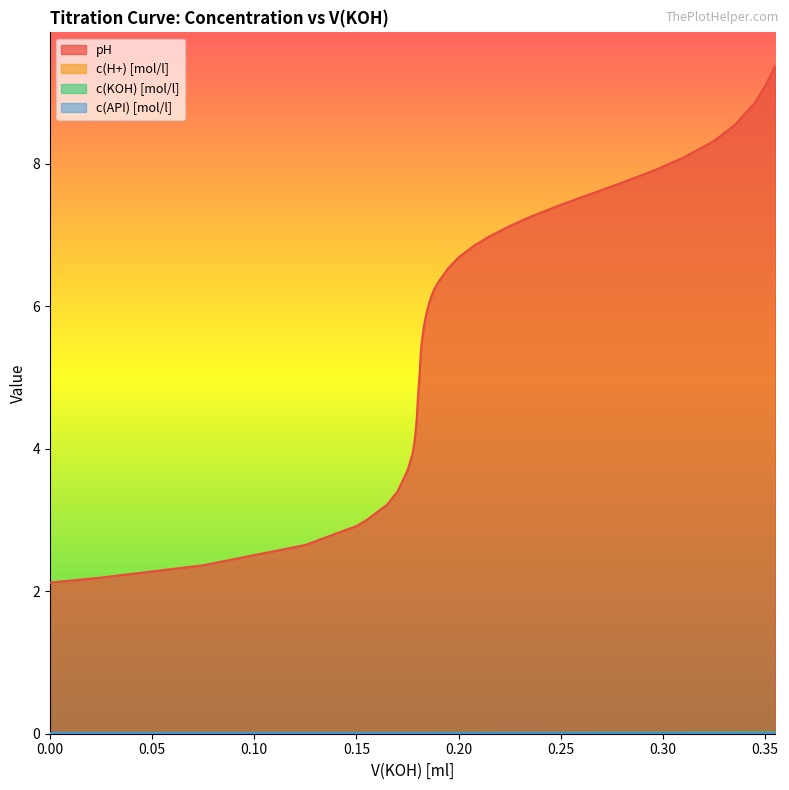

What is the highest value of the pH series?

9.4